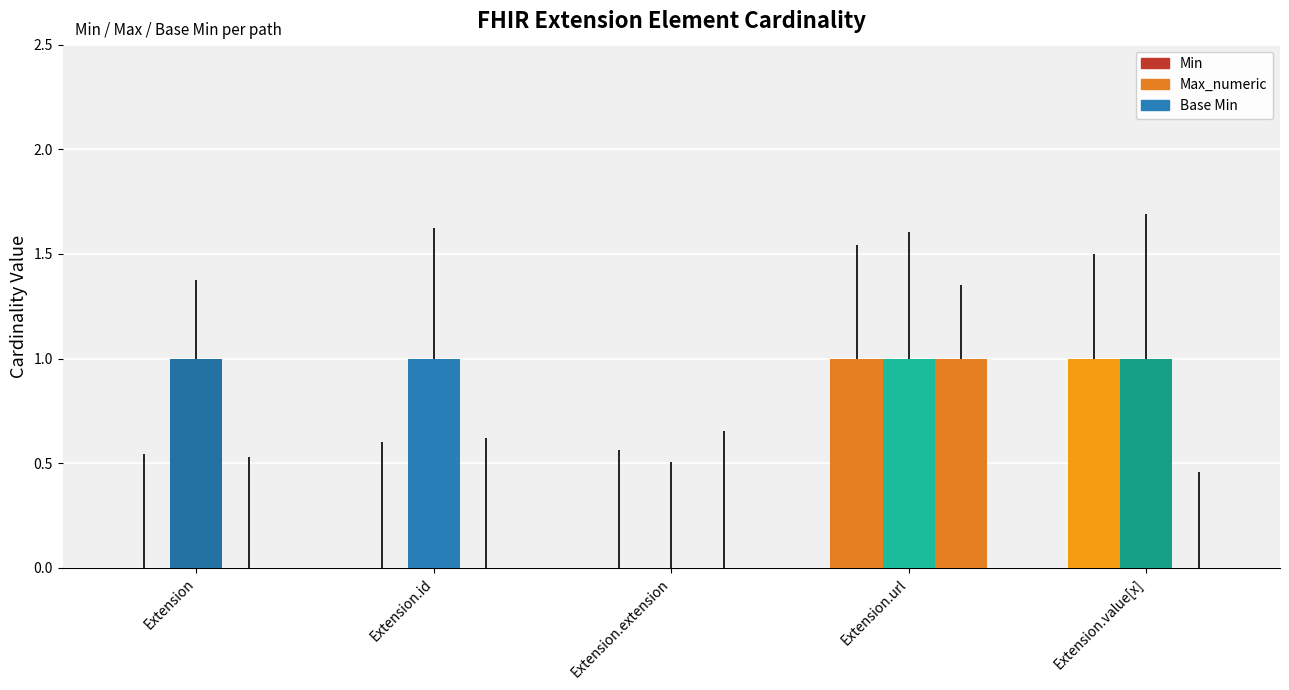

How many data points does each series have?

5